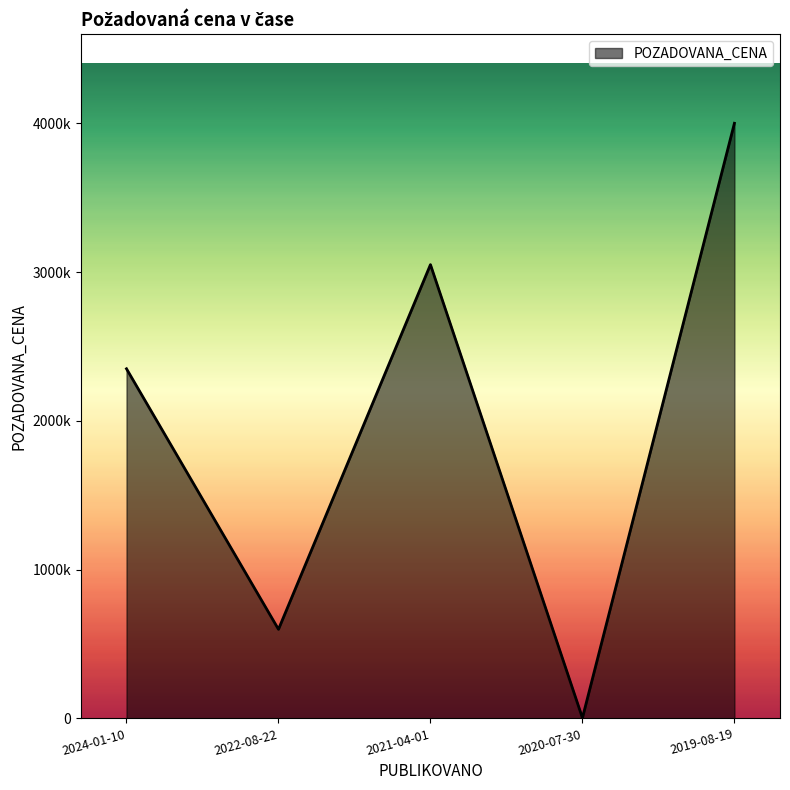

Does the chart have visible grid lines?

No